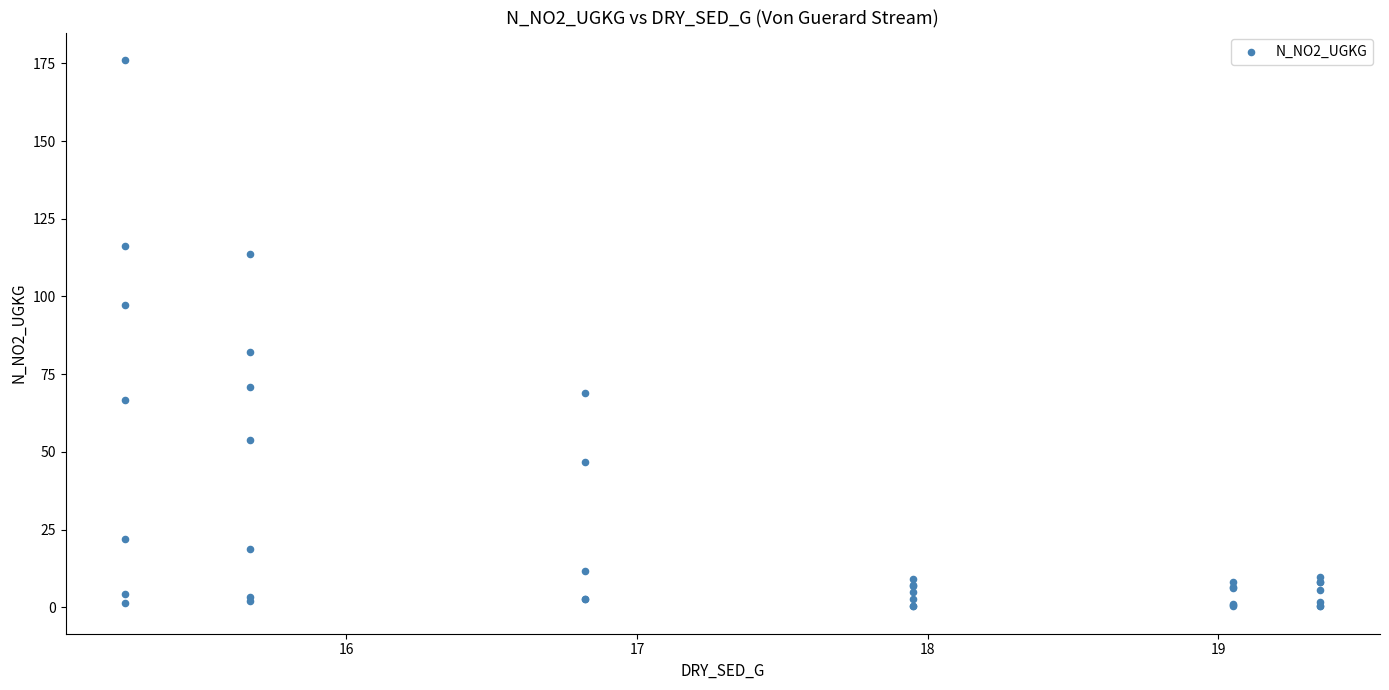

What Y value in the scatter plot is closest to 88?

82.3